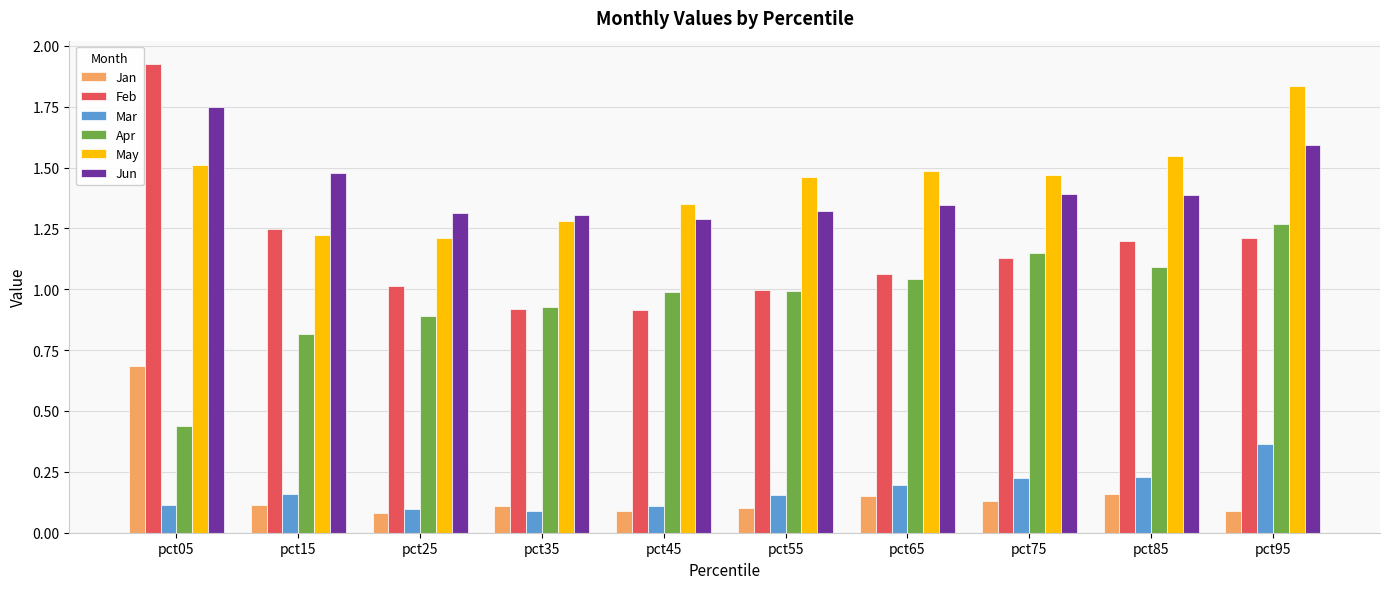

What is the total value across all series at pct65?

5.3